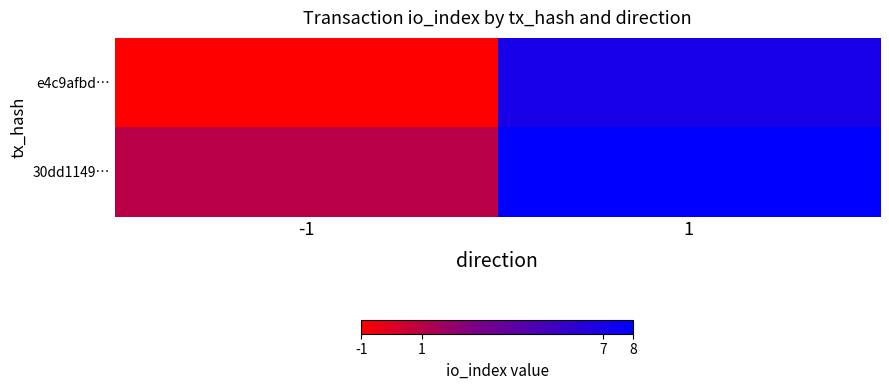

Which series changed the most between -1 and 1?

e4c9afbd…